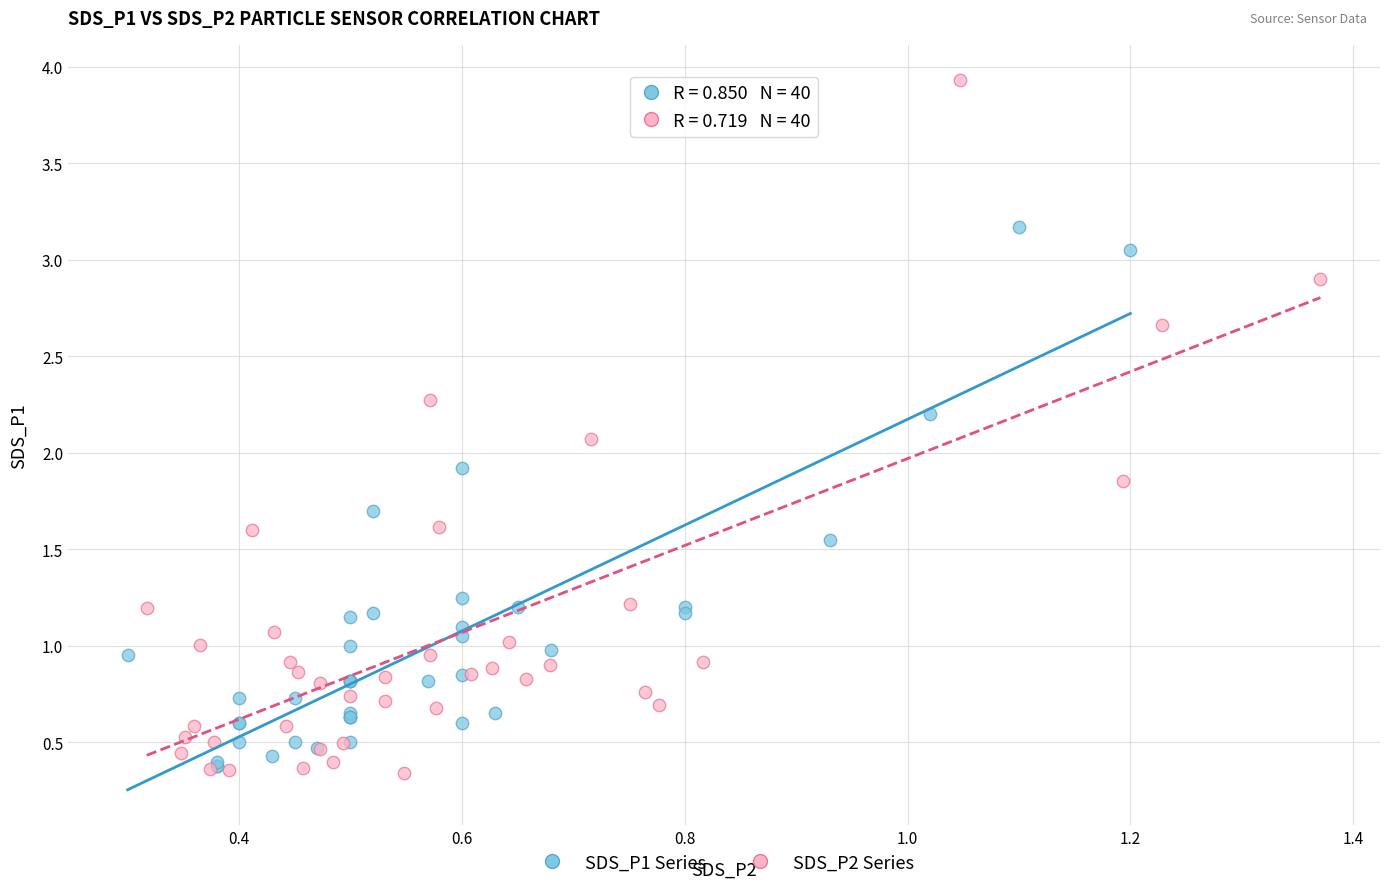

Which series has the widest spread of Y values?

SDS_P2 Series